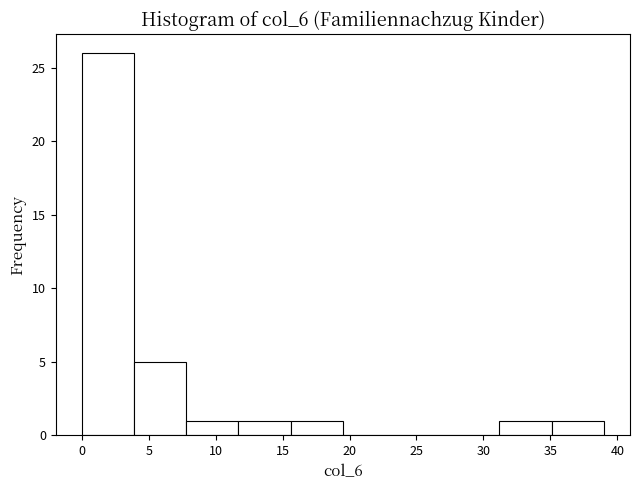

Reading left to right, transcribe this chart: for each bar, give the range it covers on the x-axis and its height. Neither the bar edges nor the heights are printed on the chart, so give them approximately, as read against the axes.

0.0 to 3.9: 26
3.9 to 7.8: 5
7.8 to 11.7: 1
11.7 to 15.6: 1
15.6 to 19.5: 1
19.5 to 23.4: 0
23.4 to 27.3: 0
27.3 to 31.2: 0
31.2 to 35.1: 1
35.1 to 39.0: 1